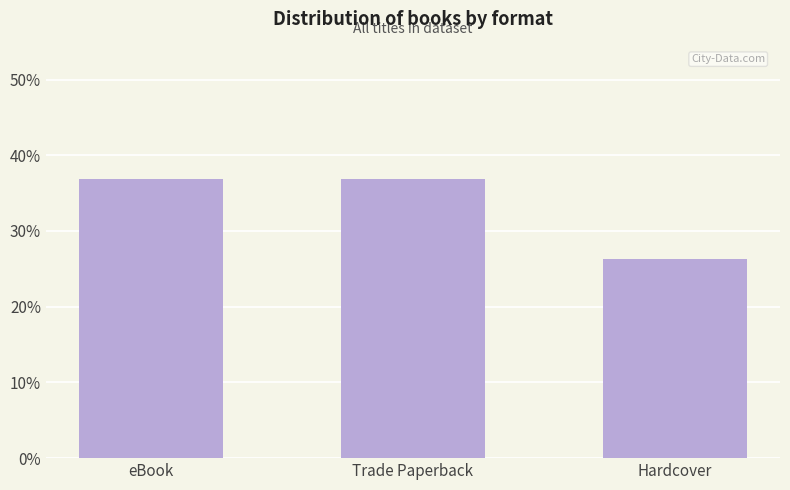

What is the difference between the maximum and minimum values?

10.5